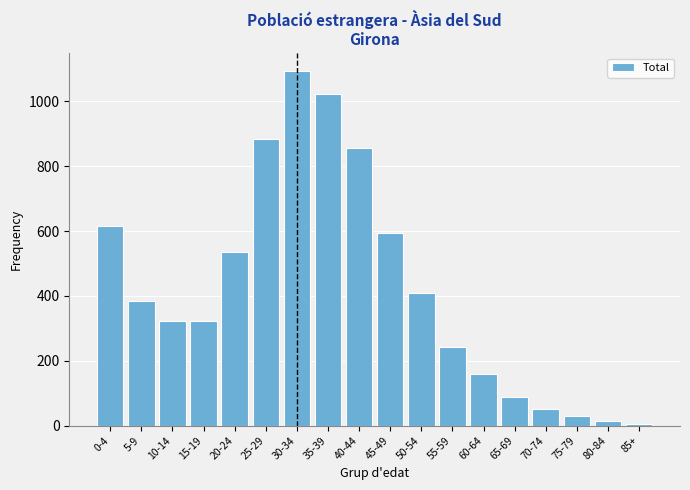

What is the ratio of the value at 45-49 to the value at 15-19?

1.9